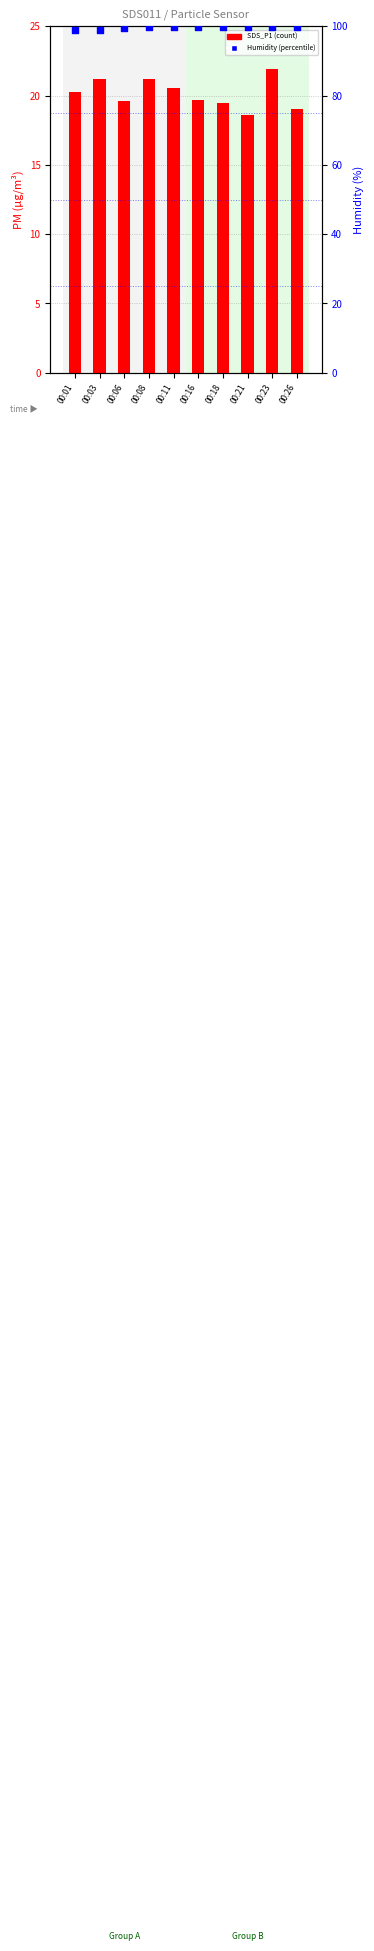

At how many categories does at least one series exceed 72?

10